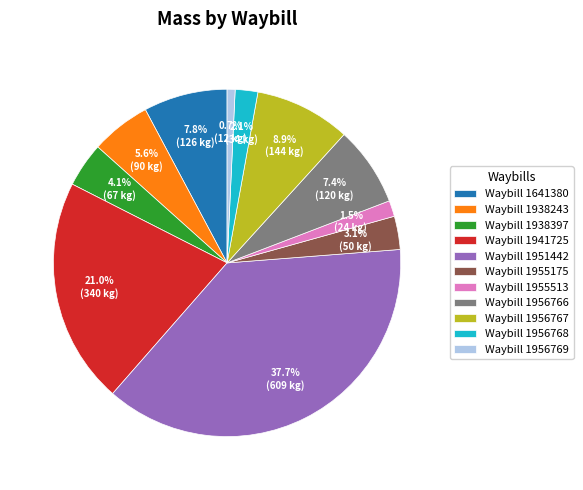

Does Waybill 1956769 account for over 50% of the chart?

No